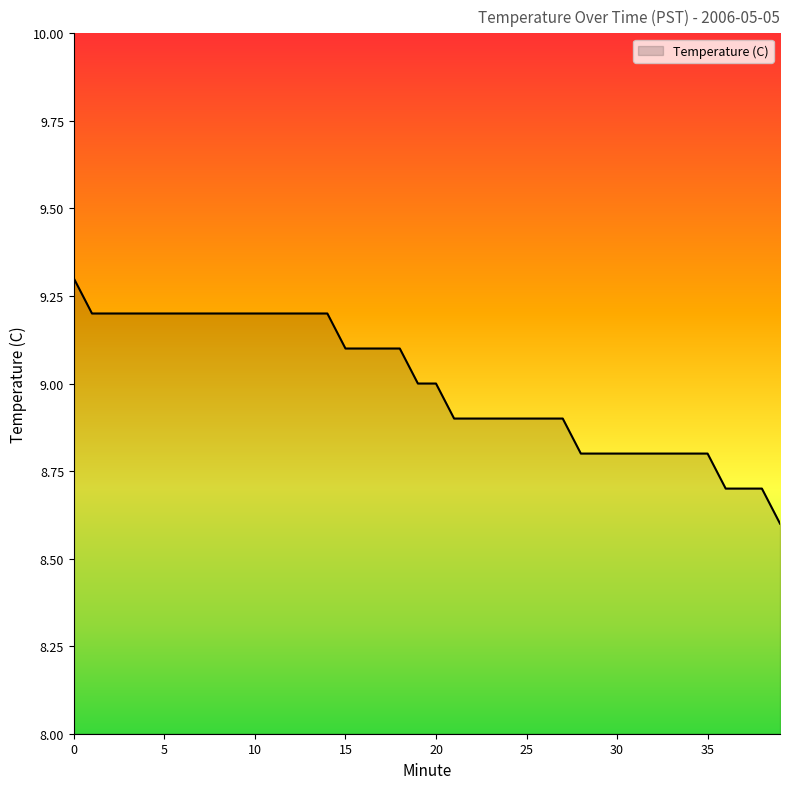

What is the difference between the maximum and minimum values?

0.7